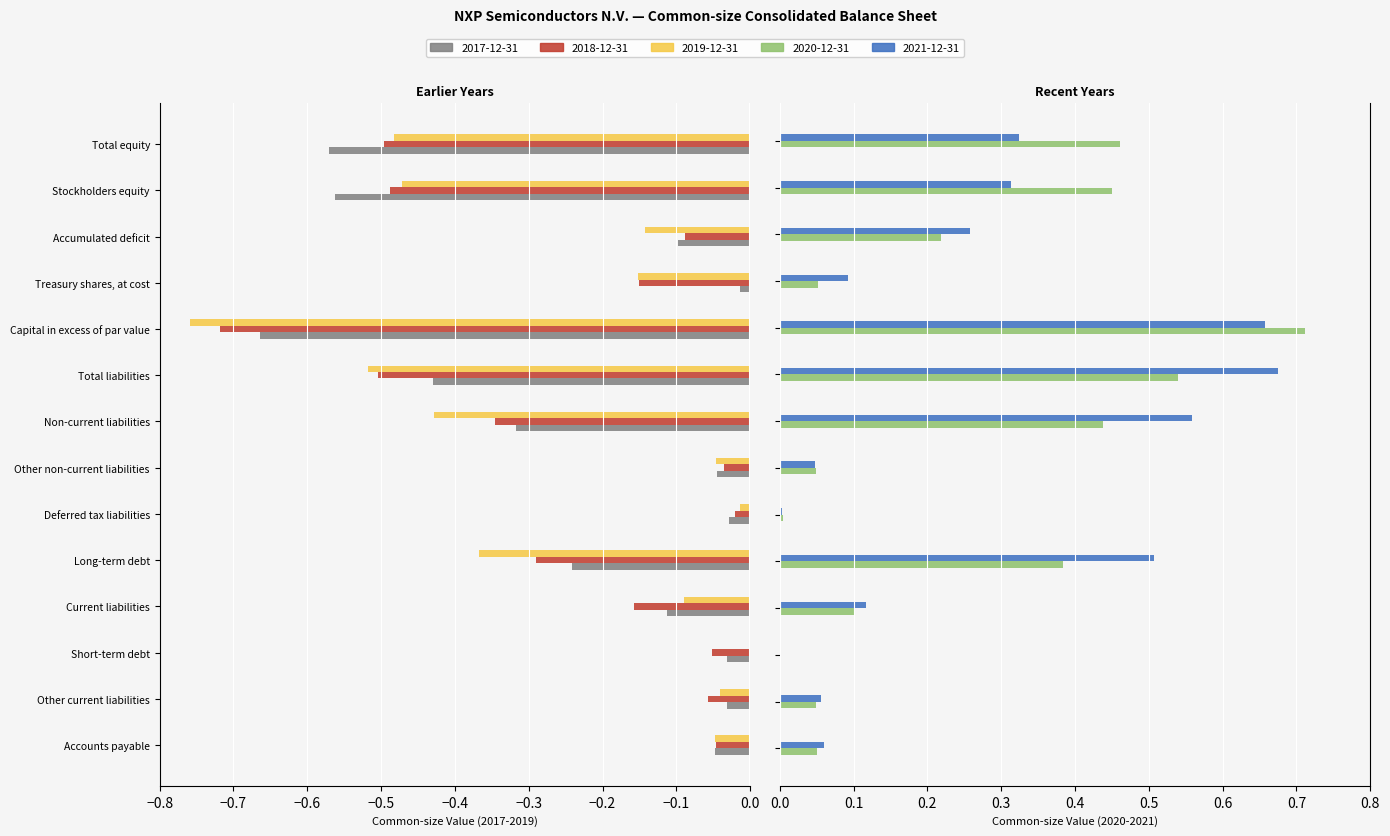

The value of 2018-12-31 at Accumulated deficit is -0.1. True or false?

False